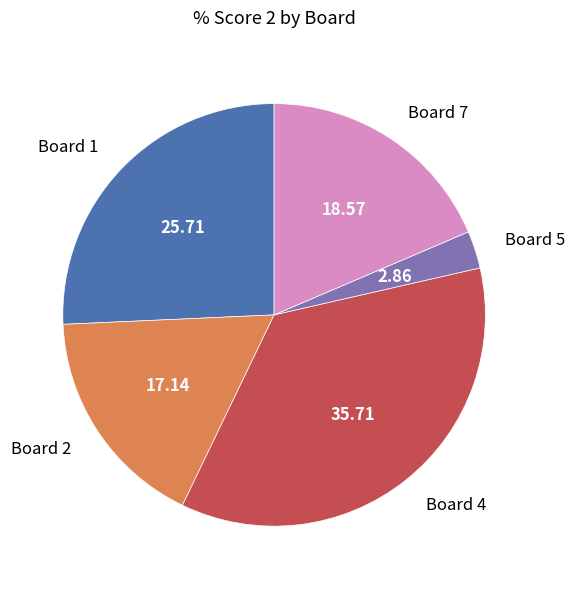

Is the sum of Board 1 and Board 4 greater than half?

Yes